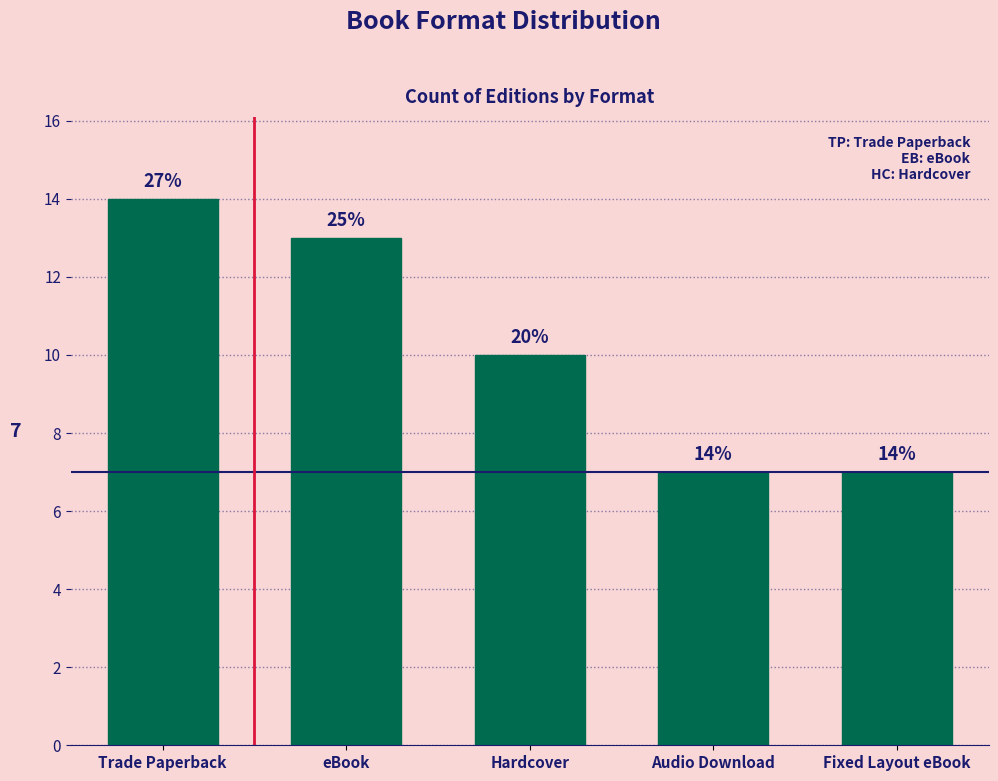

How many bars are there in total?

5